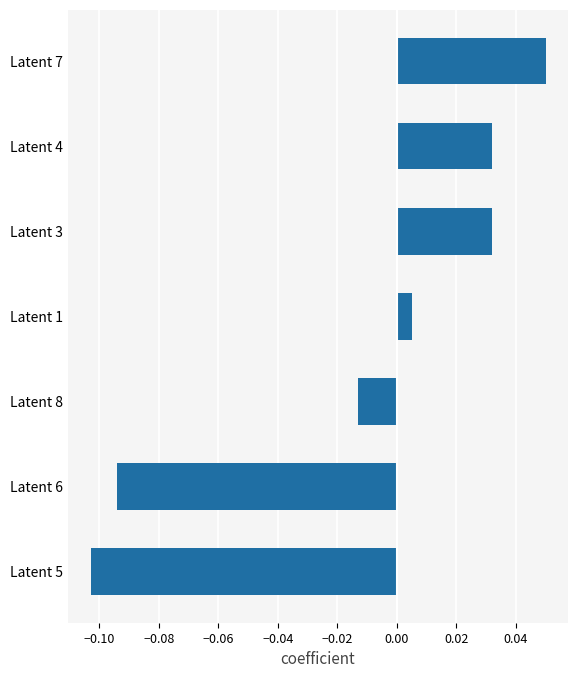

Where is the data nearest to the value 0?

Latent 1